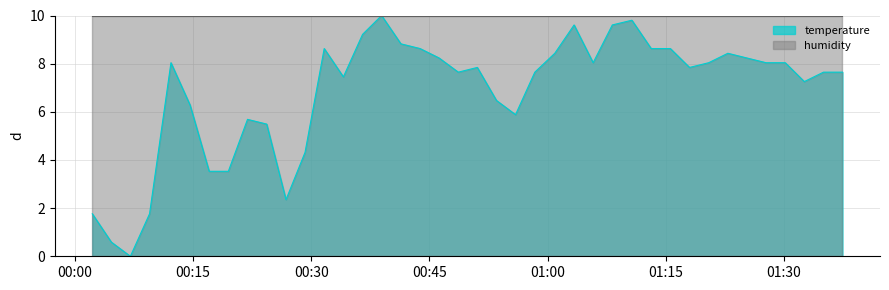

What is the average value?

6.8